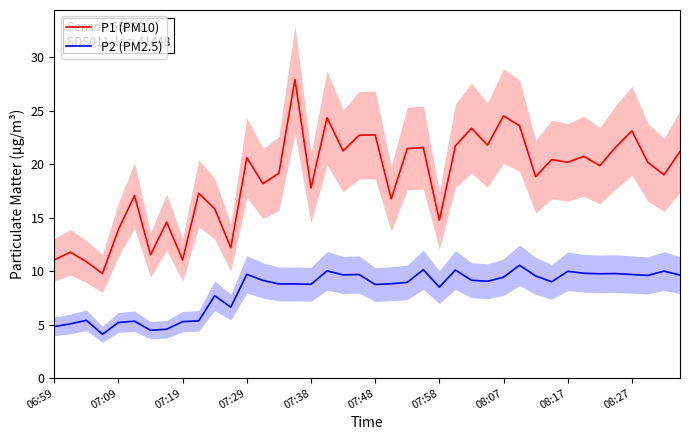

What is the greatest value displayed?

27.9